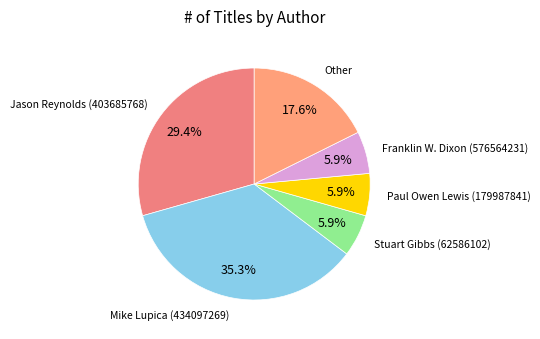

Is there a majority slice in this chart?

No